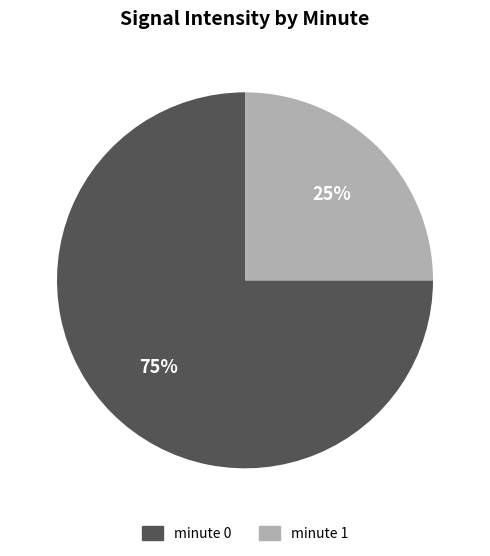

Do minute 0 and minute 1 together represent more than half of the pie?

Yes